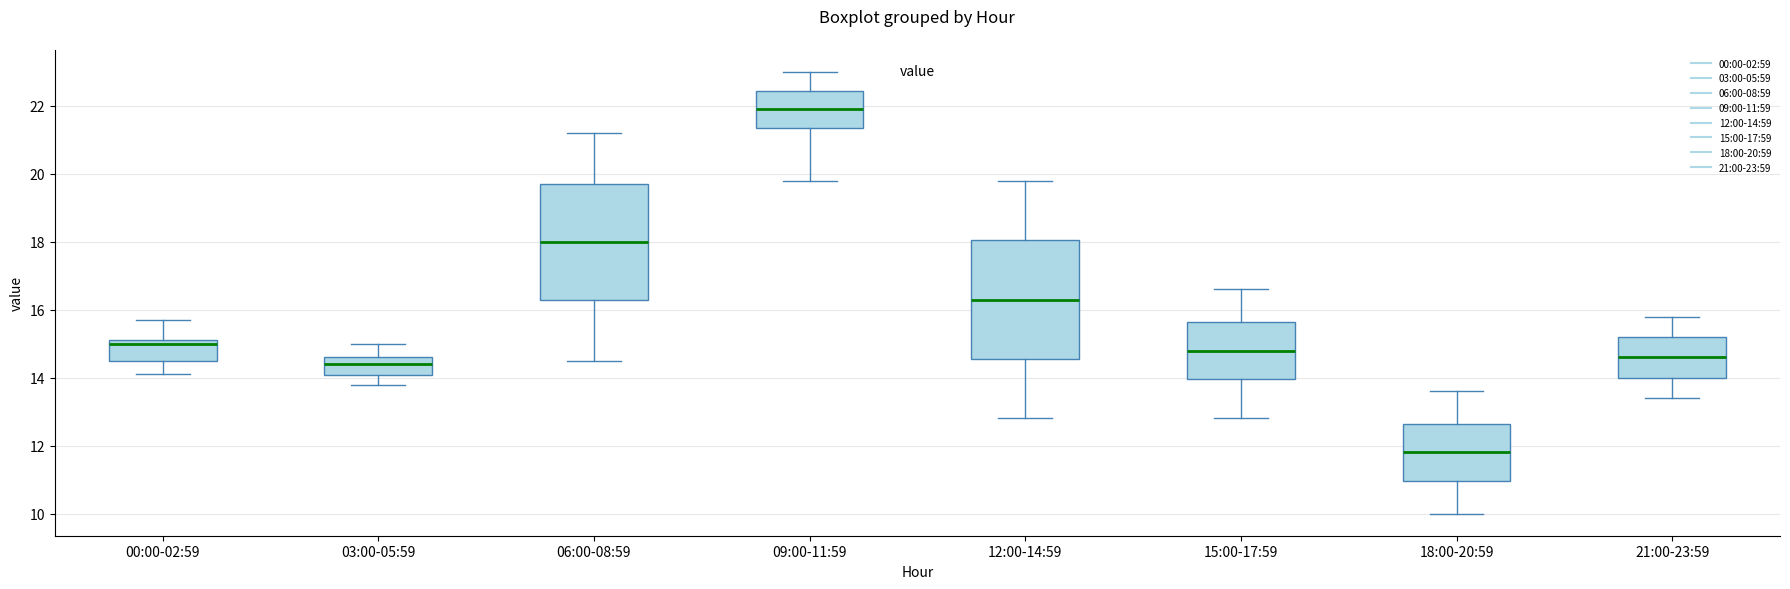

Reading left to right, transcribe this box plot: for each box, give where its median line is, the range the box spans, and where its two whiskers end, as read against the y-axis. The values are not printed on the chart, so give them approximately, as read against the axis.

00:00-02:59: median 15.0, box 14.6 to 15.2, whiskers 14.2 to 15.8
03:00-05:59: median 14.4, box 14.0 to 14.6, whiskers 13.8 to 15.0
06:00-08:59: median 18.0, box 16.4 to 19.8, whiskers 14.6 to 21.2
09:00-11:59: median 22.0, box 21.4 to 22.4, whiskers 19.8 to 23.0
12:00-14:59: median 16.4, box 14.6 to 18.0, whiskers 12.8 to 19.8
15:00-17:59: median 14.8, box 14.0 to 15.6, whiskers 12.8 to 16.6
18:00-20:59: median 11.8, box 11.0 to 12.6, whiskers 10.0 to 13.6
21:00-23:59: median 14.6, box 14.0 to 15.2, whiskers 13.4 to 15.8